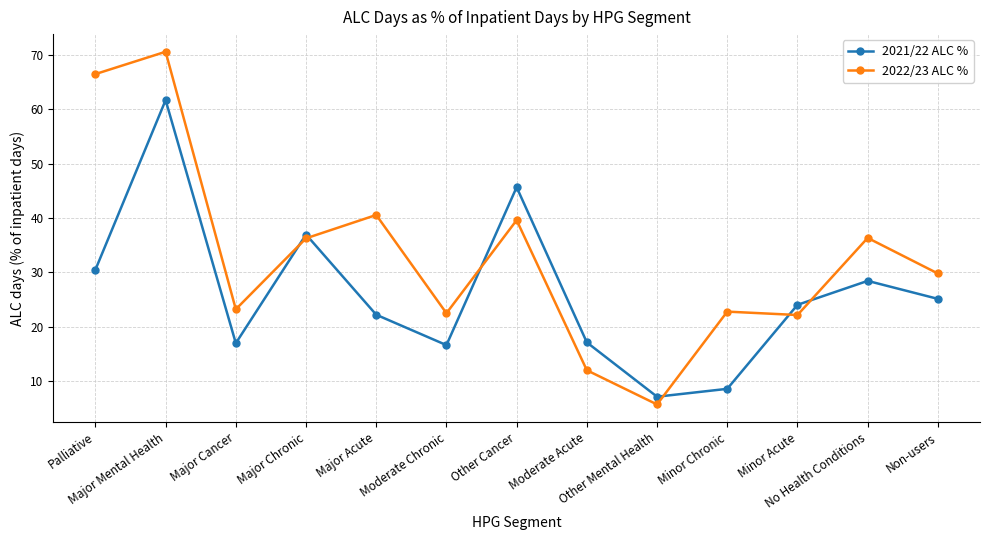

What is the minimum value shown in the chart?

5.7